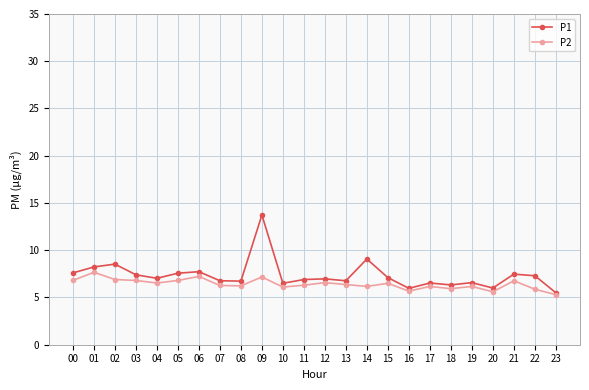

Is it true that P2 equals 3.8 at 10?

False